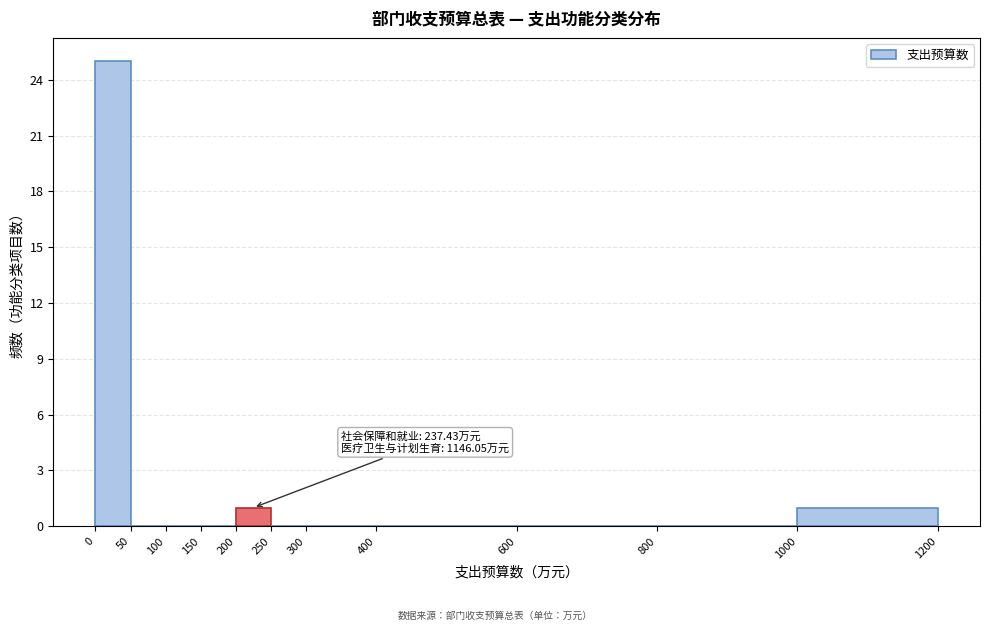

Over which range of the x-axis is the bar tallest?

0 to 50